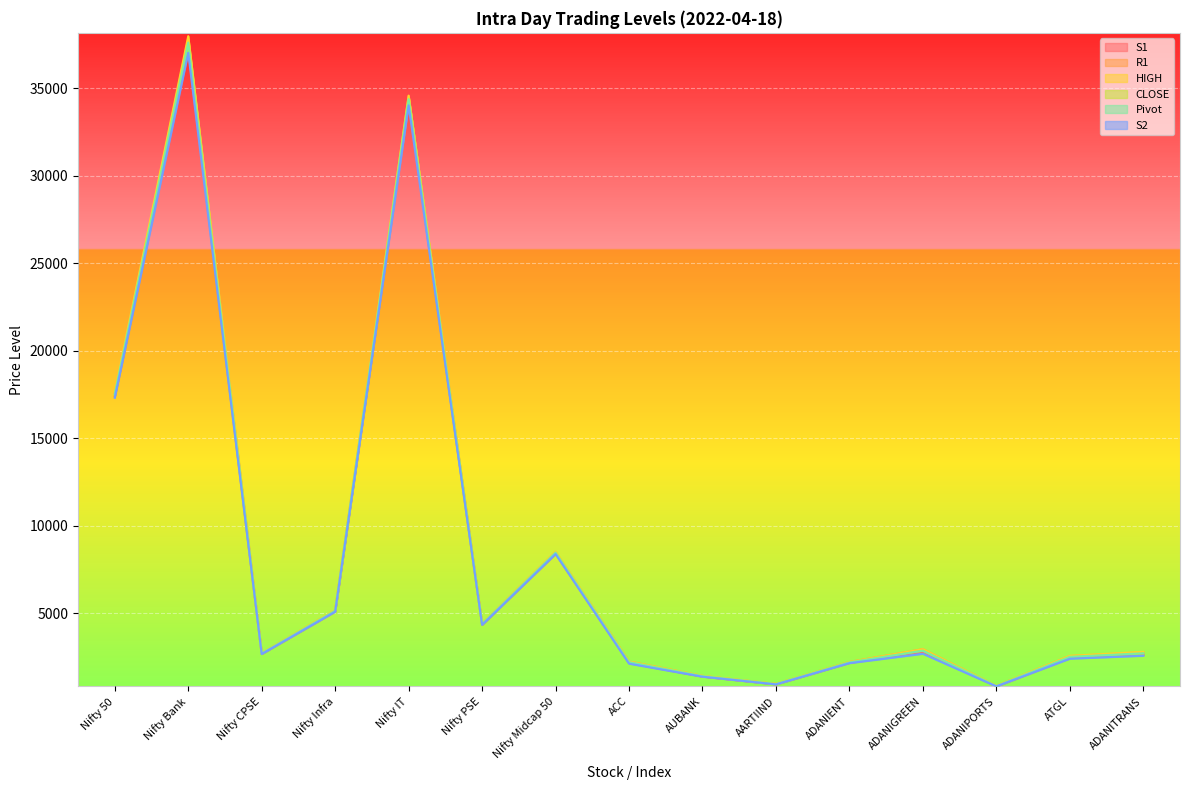

What is the spread (max minus min) of values at Nifty 50?

337.7